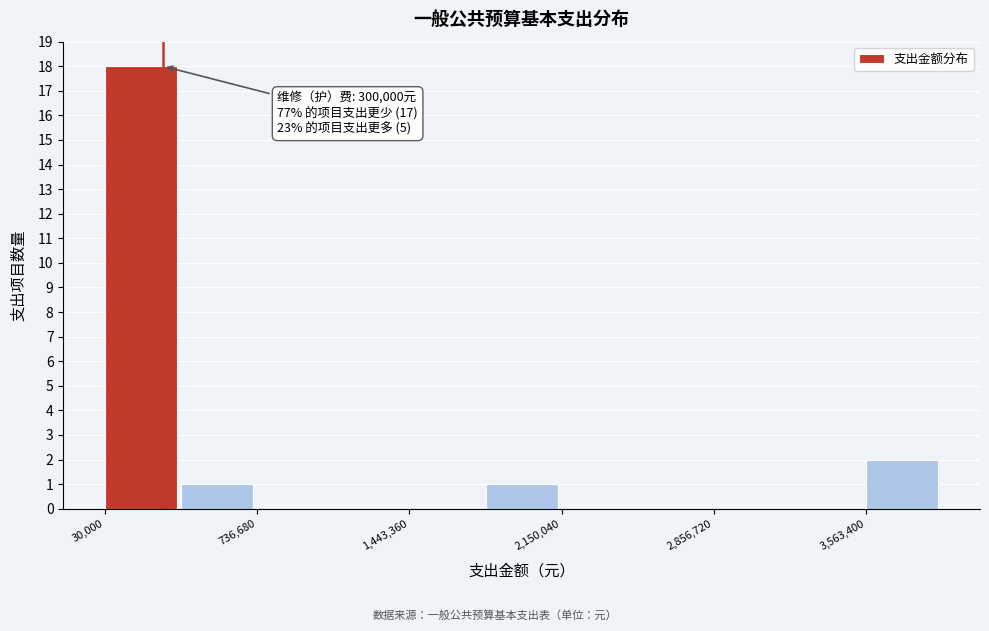

Around what value on the x-axis is the tallest bar? Give the approximate position of its centre, as read against the axis.

200000